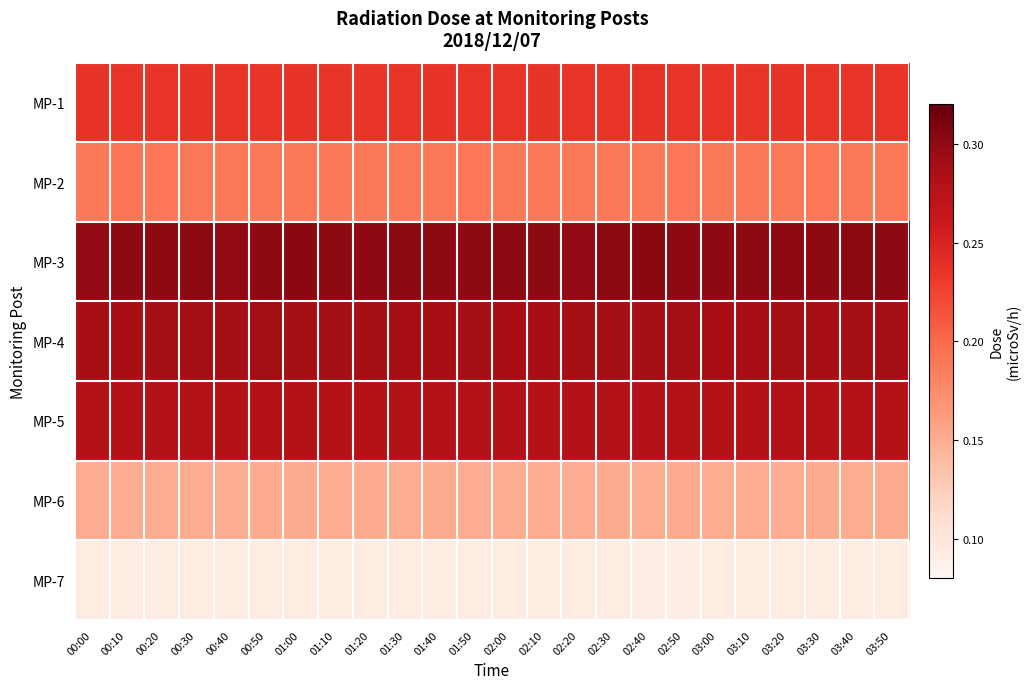

At how many categories does at least one series exceed 0?

24